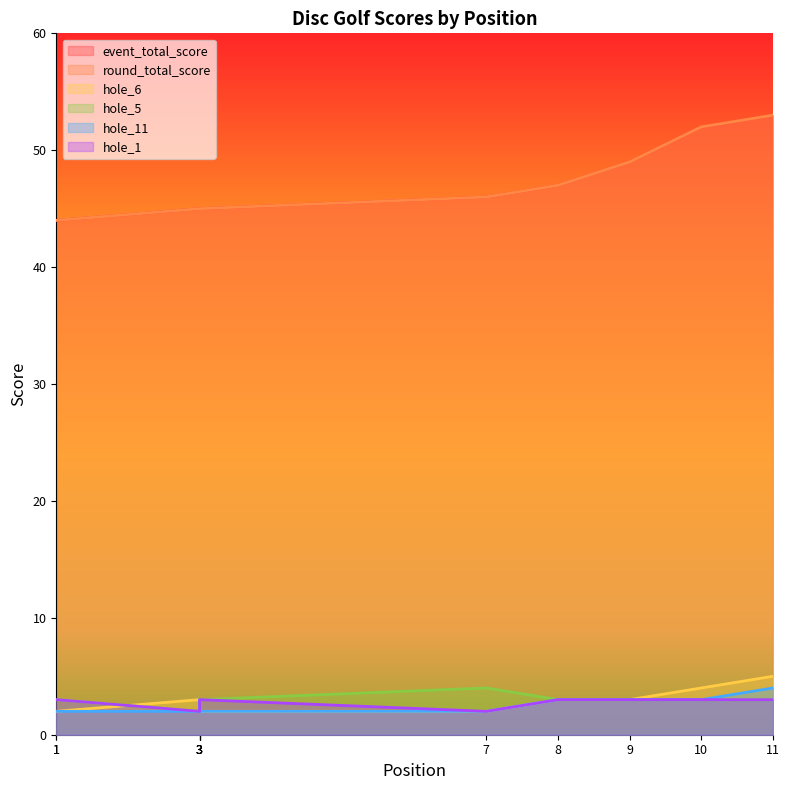

Where is hole_1 nearest to the value 2?

3